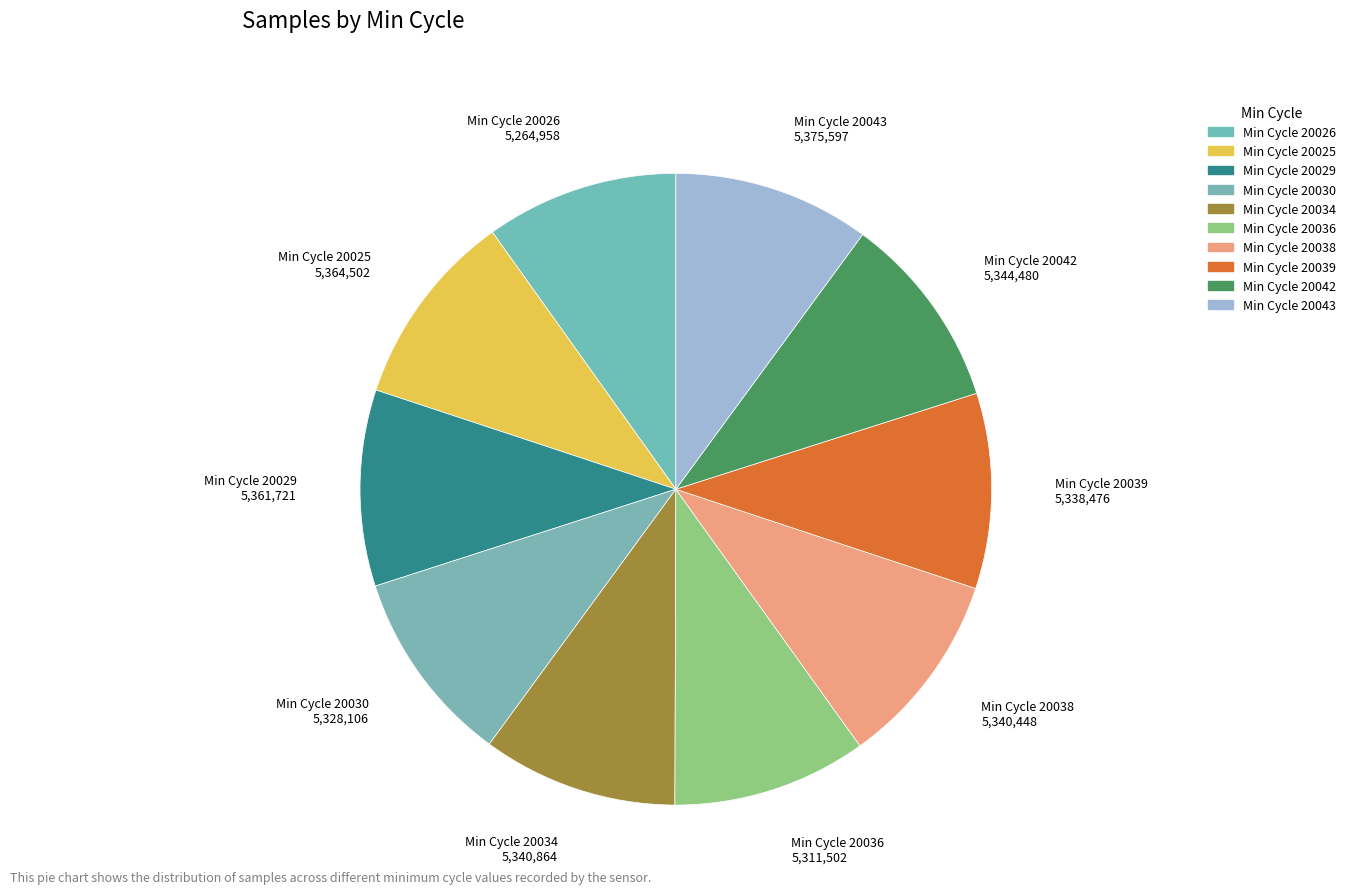

How many slices are in this pie chart?

10